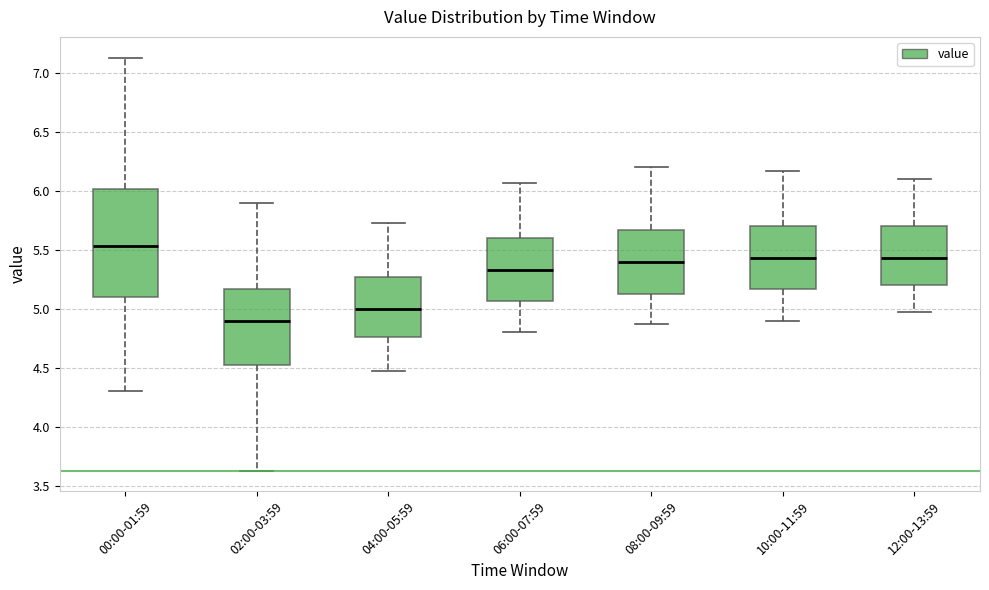

Where does the upper whisker of the box for 00:00-01:59 end on the y-axis? The values are not printed on the chart, so give them approximately, as read against the axis.

7.15